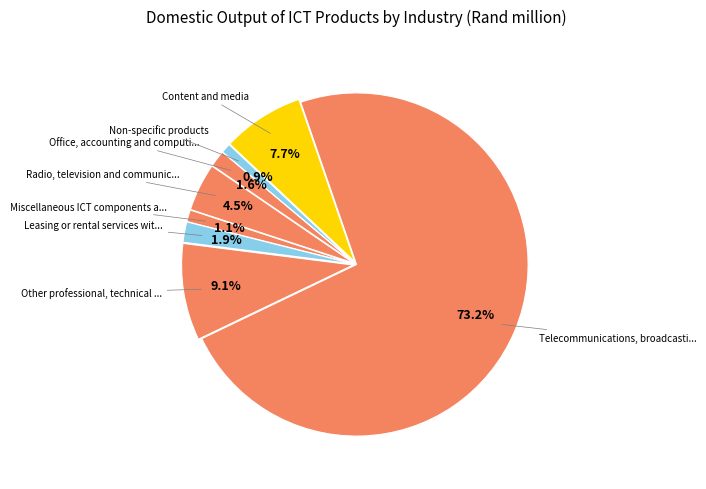

Does any single category account for the majority?

Yes